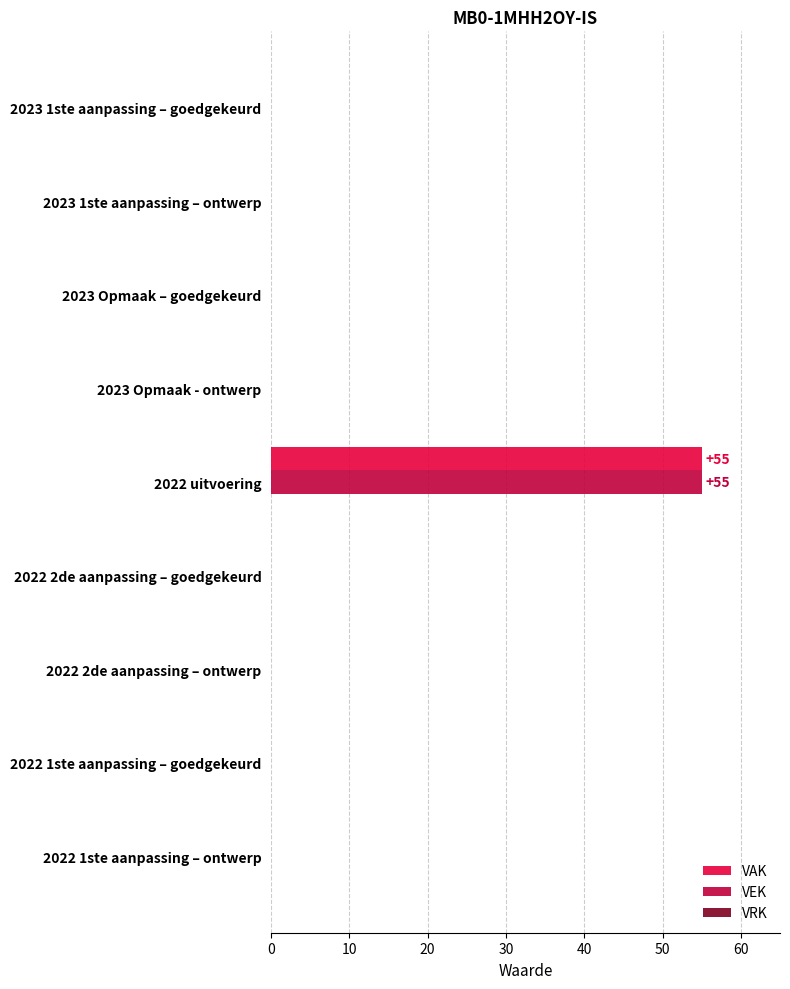

Is it true that VEK equals -37 at 2023 Opmaak - ontwerp?

False